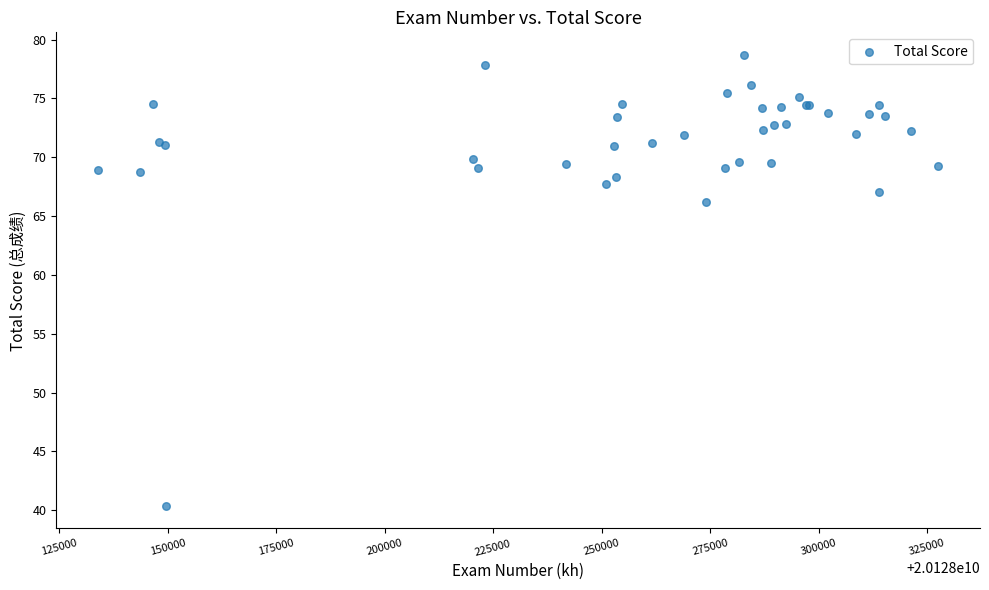

What Y value in the scatter plot is closest to 59?

66.2